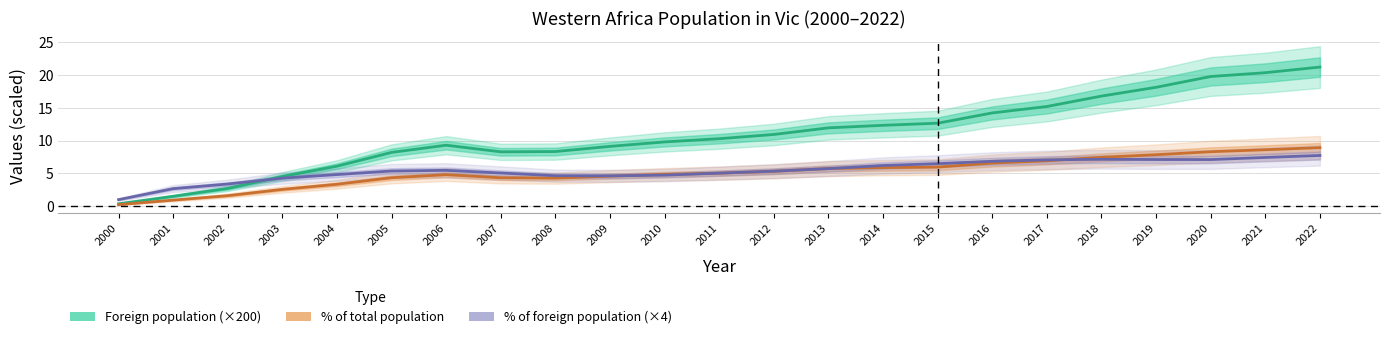

What is the average value of the Foreign population series?

11.0